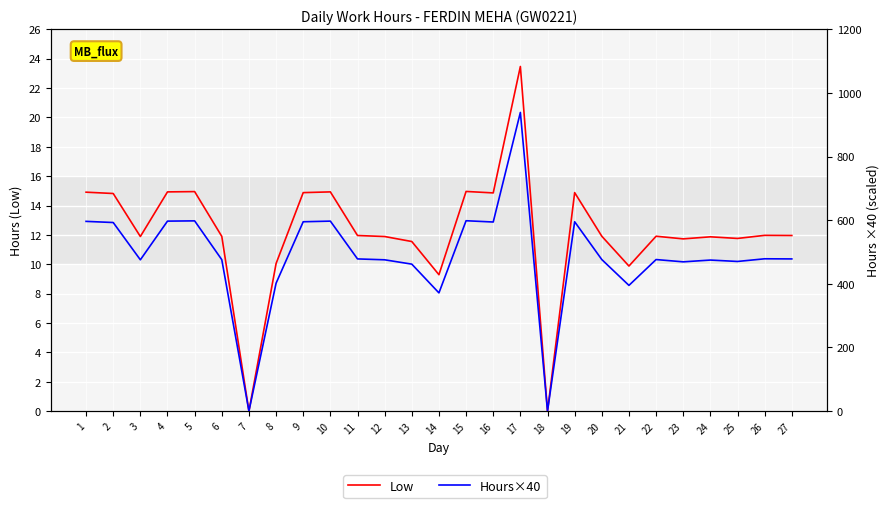

Reading left to right, extract all data points from this chart.

Low: 1=14.9	2=14.8	3=11.9	4=14.9	5=14.9	6=11.9	7=0.0	8=10.1	9=14.9	10=14.9	11=12.0	12=11.9	13=11.6	14=9.3	15=15.0	16=14.9	17=23.5	18=0.0	19=14.9	20=11.9	21=9.9	22=11.9	23=11.7	24=11.9	25=11.8	26=12.0	27=12.0
Hours×40: 1=596.4	2=592.8	3=475.6	4=597.2	5=598.0	6=476.0	7=0.0	8=402.0	9=595.2	10=597.2	11=478.4	12=475.6	13=462.0	14=371.6	15=598.4	16=594.4	17=938.8	18=0.0	19=595.2	20=476.4	21=395.2	22=476.4	23=469.2	24=474.8	25=470.4	26=478.8	27=478.4